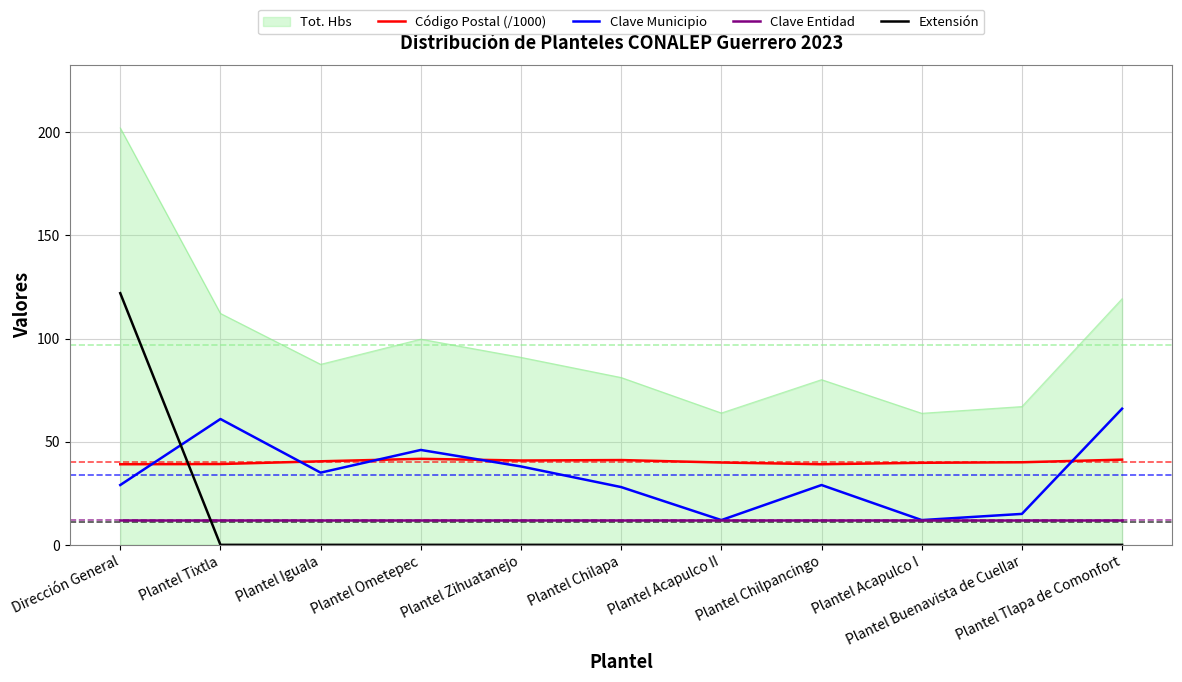

Which series has the widest spread of values?

Tot. Hbs